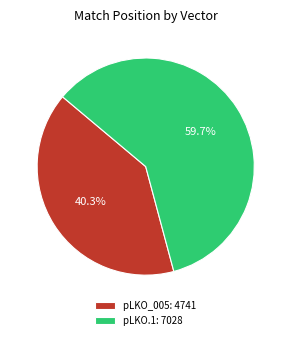

Does any single category account for the majority?

Yes